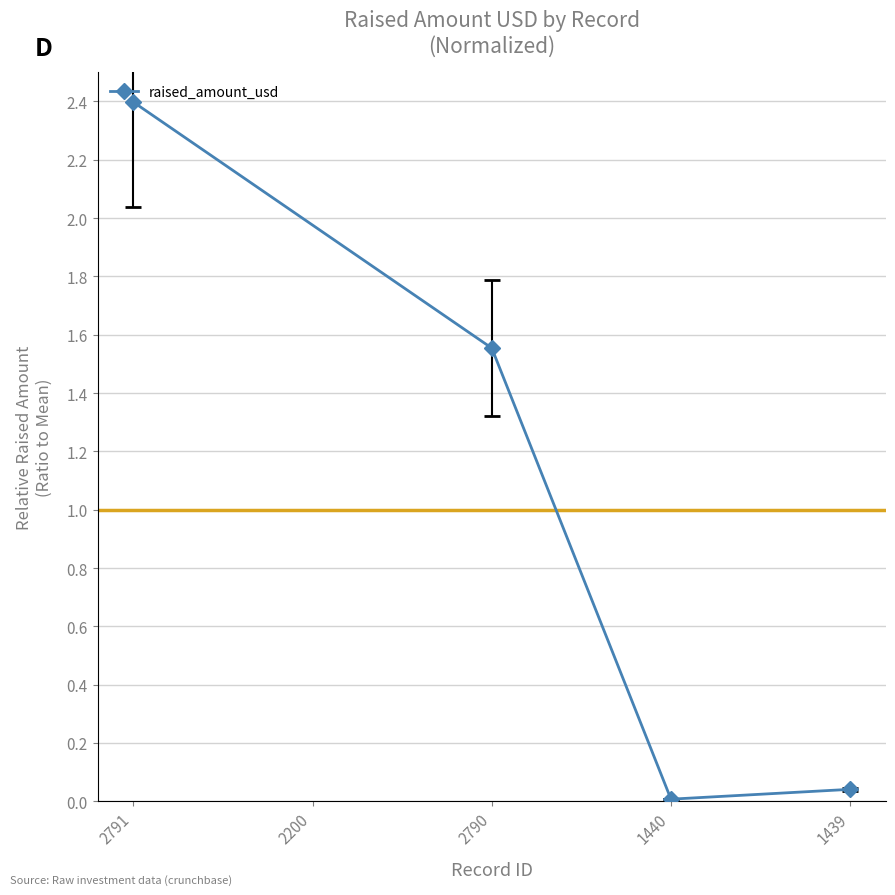

Where is the first local minimum?

1440